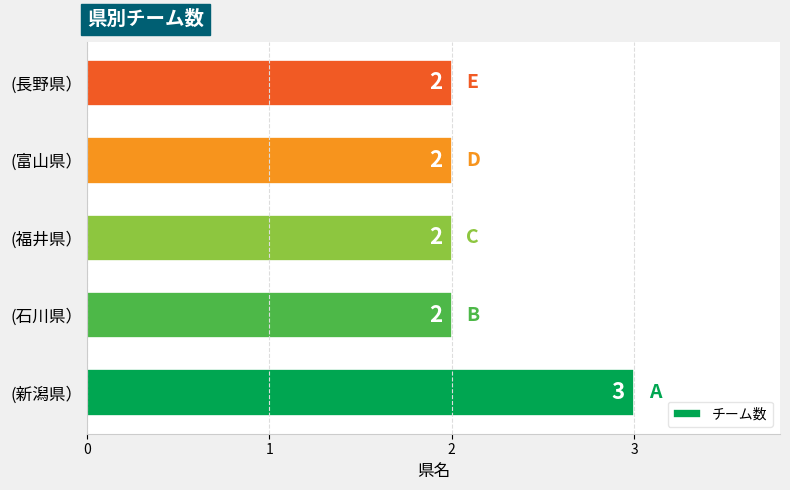

What is the sum of all values?

11